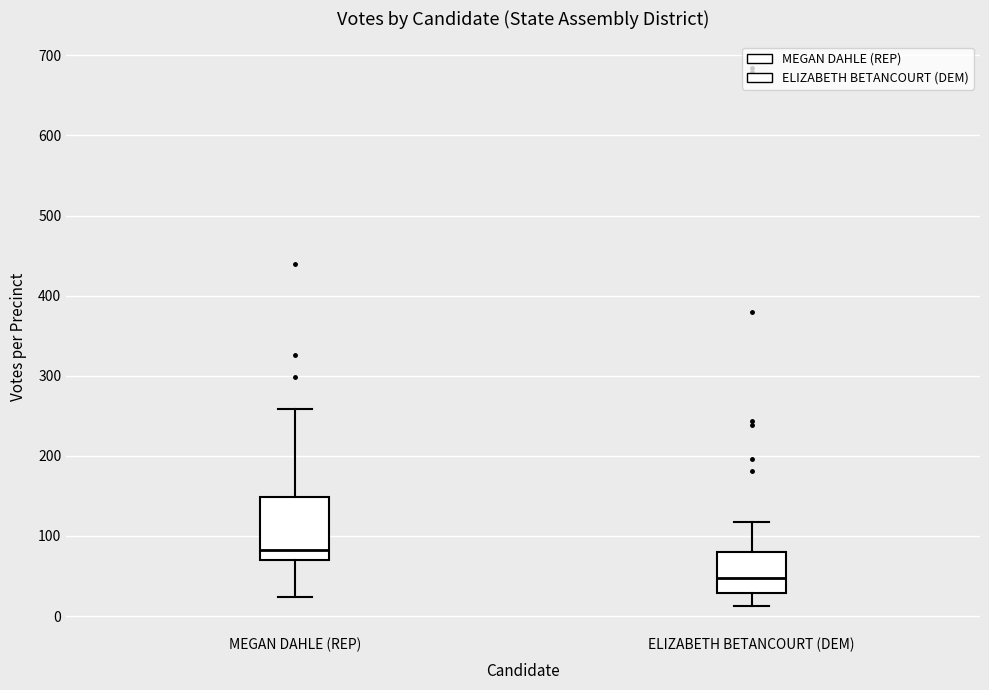

Reading left to right, read every box against the y-axis: the position of its median line, the range the box covers, and the ends of its whiskers. The values are not printed on the chart, so give them approximately, as read against the axis.

MEGAN DAHLE (REP): median 80, box 70 to 150, whiskers 20 to 260
ELIZABETH BETANCOURT (DEM): median 50, box 30 to 80, whiskers 10 to 120